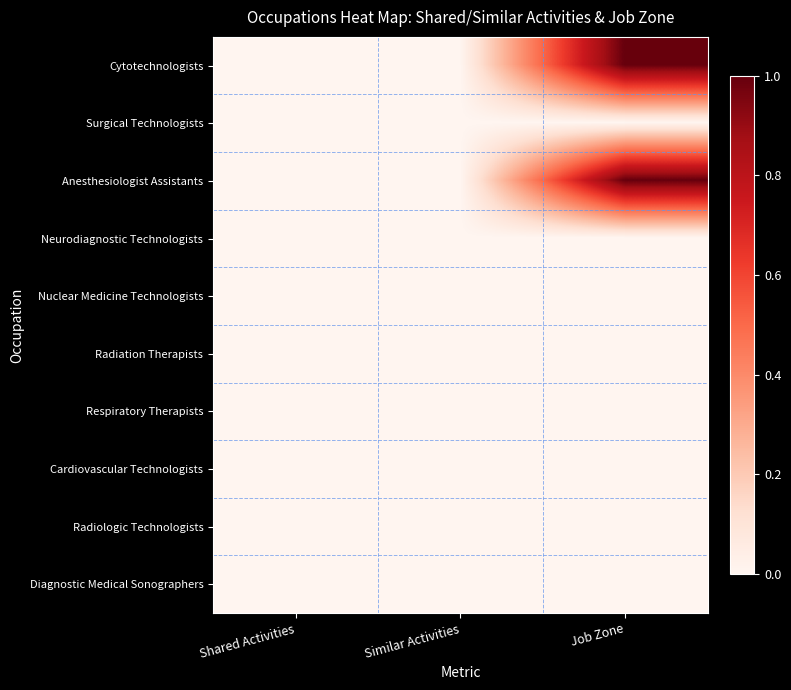

Reading left to right, what are all the values shown in this chart?

Cytotechnologists: Shared Activities=0	Similar Activities=0	Job Zone=1
Surgical Technologists: Shared Activities=0	Similar Activities=0	Job Zone=0
Anesthesiologist Assistants: Shared Activities=0	Similar Activities=0	Job Zone=1
Neurodiagnostic Technologists: Shared Activities=0	Similar Activities=0	Job Zone=0
Nuclear Medicine Technologists: Shared Activities=0	Similar Activities=0	Job Zone=0
Radiation Therapists: Shared Activities=0	Similar Activities=0	Job Zone=0
Respiratory Therapists: Shared Activities=0	Similar Activities=0	Job Zone=0
Cardiovascular Technologists: Shared Activities=0	Similar Activities=0	Job Zone=0
Radiologic Technologists: Shared Activities=0	Similar Activities=0	Job Zone=0
Diagnostic Medical Sonographers: Shared Activities=0	Similar Activities=0	Job Zone=0